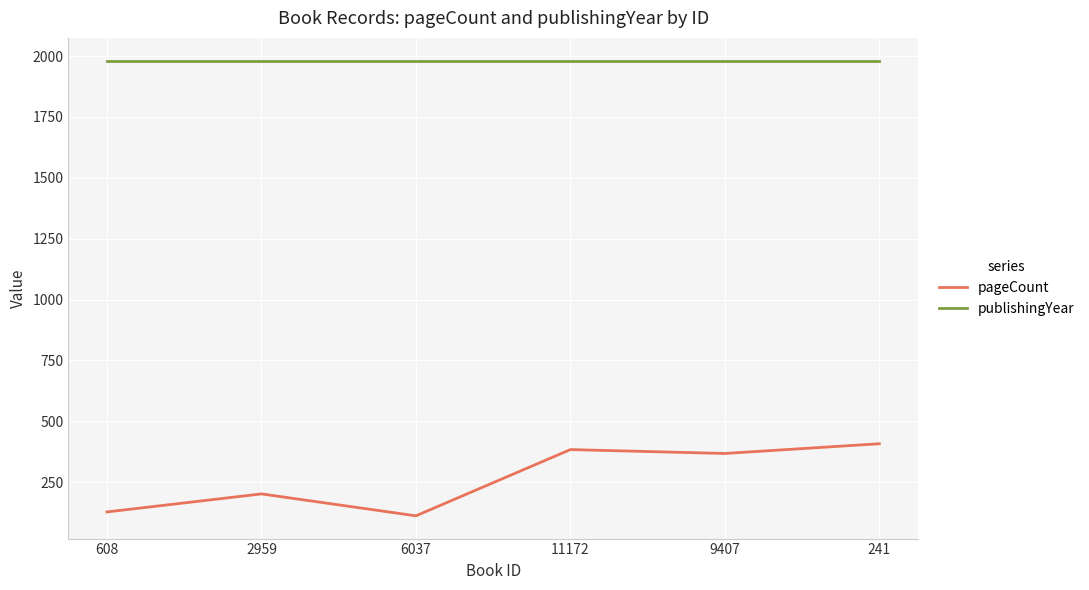

Which series has the largest range (max minus min)?

pageCount